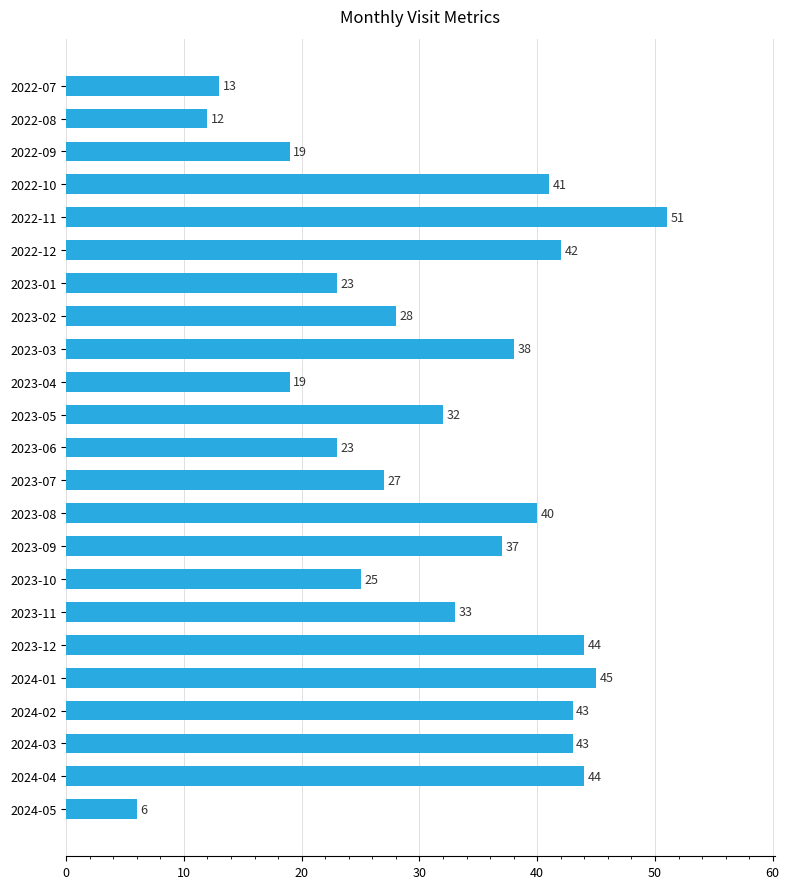

What is the minimum value shown in the chart?

6